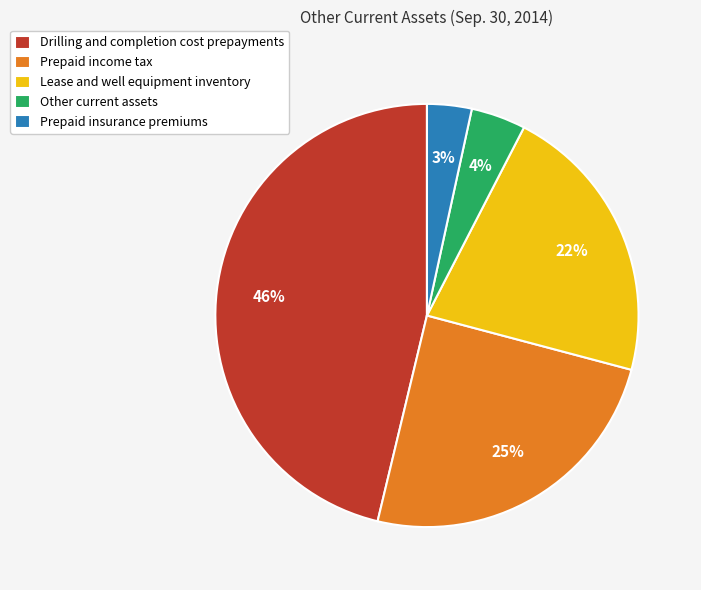

The Prepaid insurance premiums slice represents 10% of the pie. True or false?

False